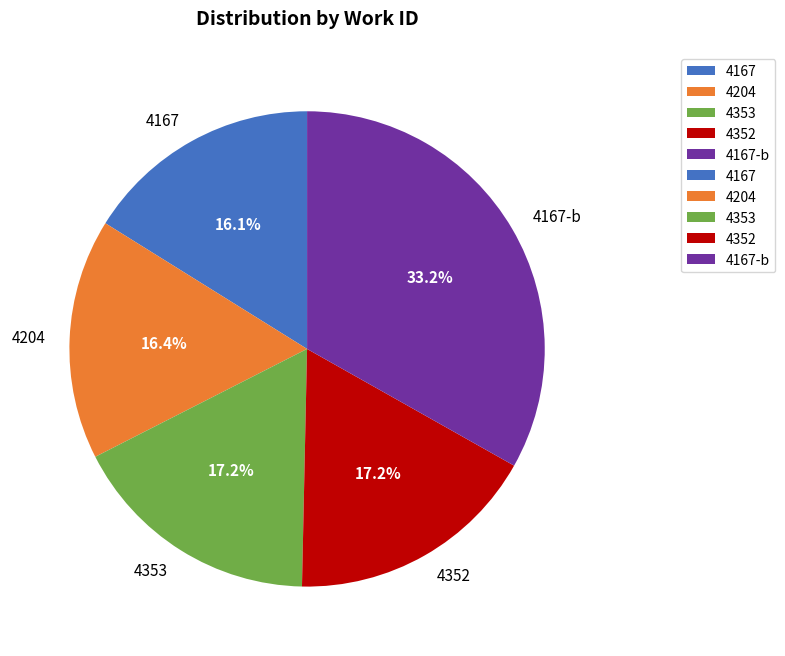

True or false: 4204 accounts for 16% of the total.

True